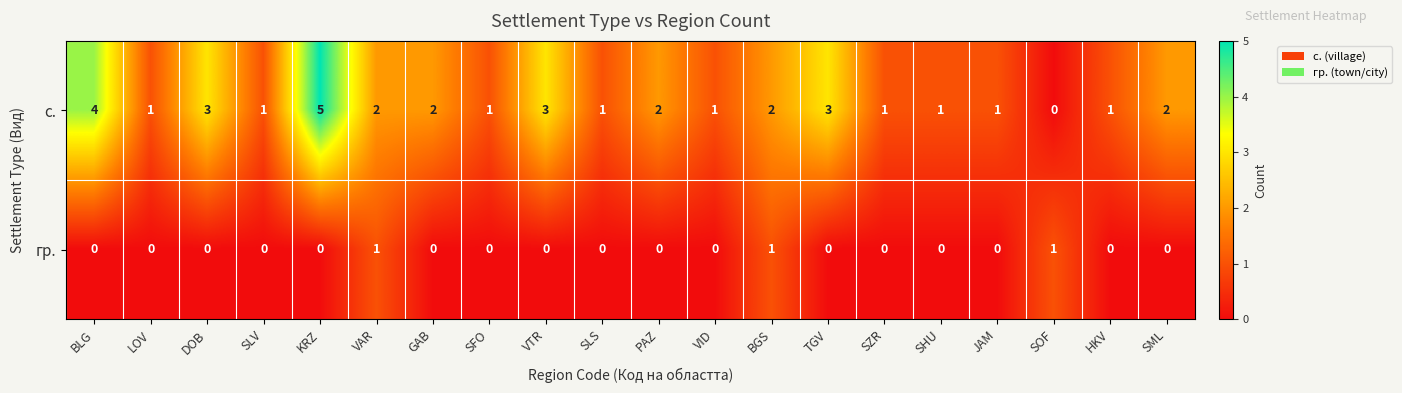

At SLS, list the series in order from smallest to largest.

гр., с.